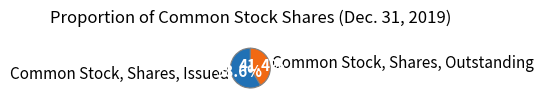

To the nearest percent, what is the difference between the largest and smallest slice percentages?

17%